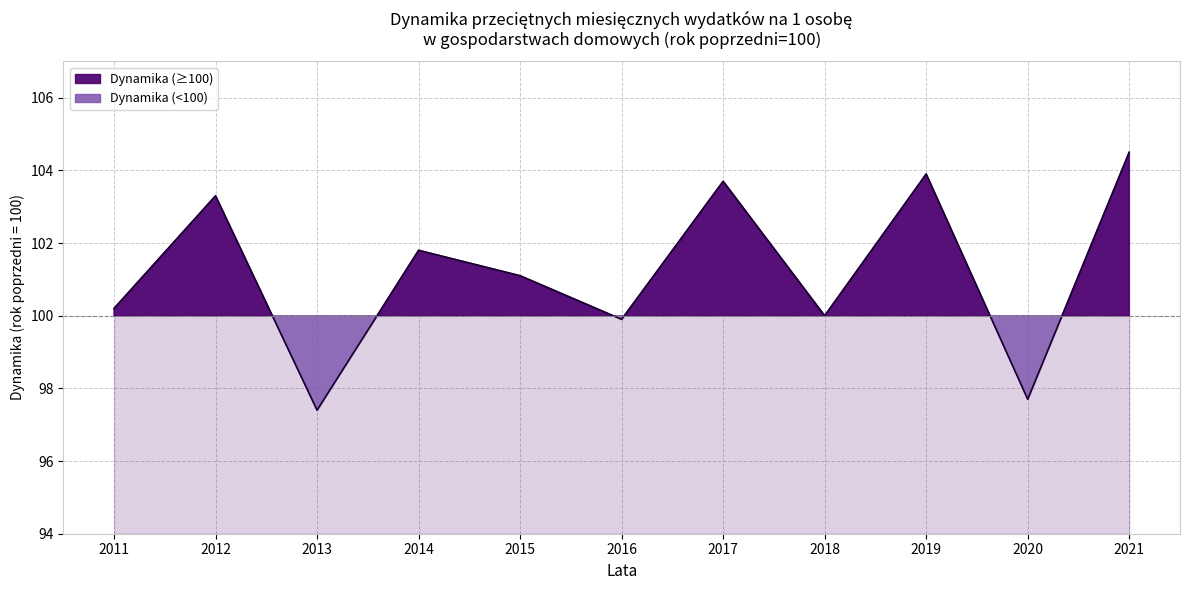

Which label corresponds to the smallest value in the chart?

2013